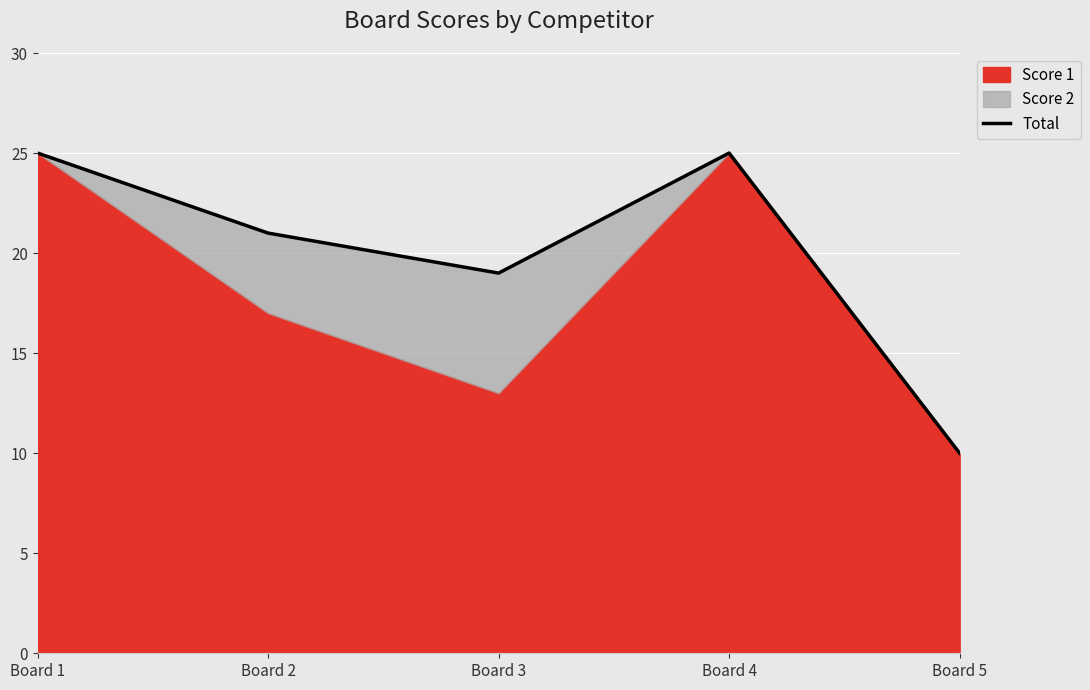

The chart shows a value of 21 at Board 2. True or false?

True